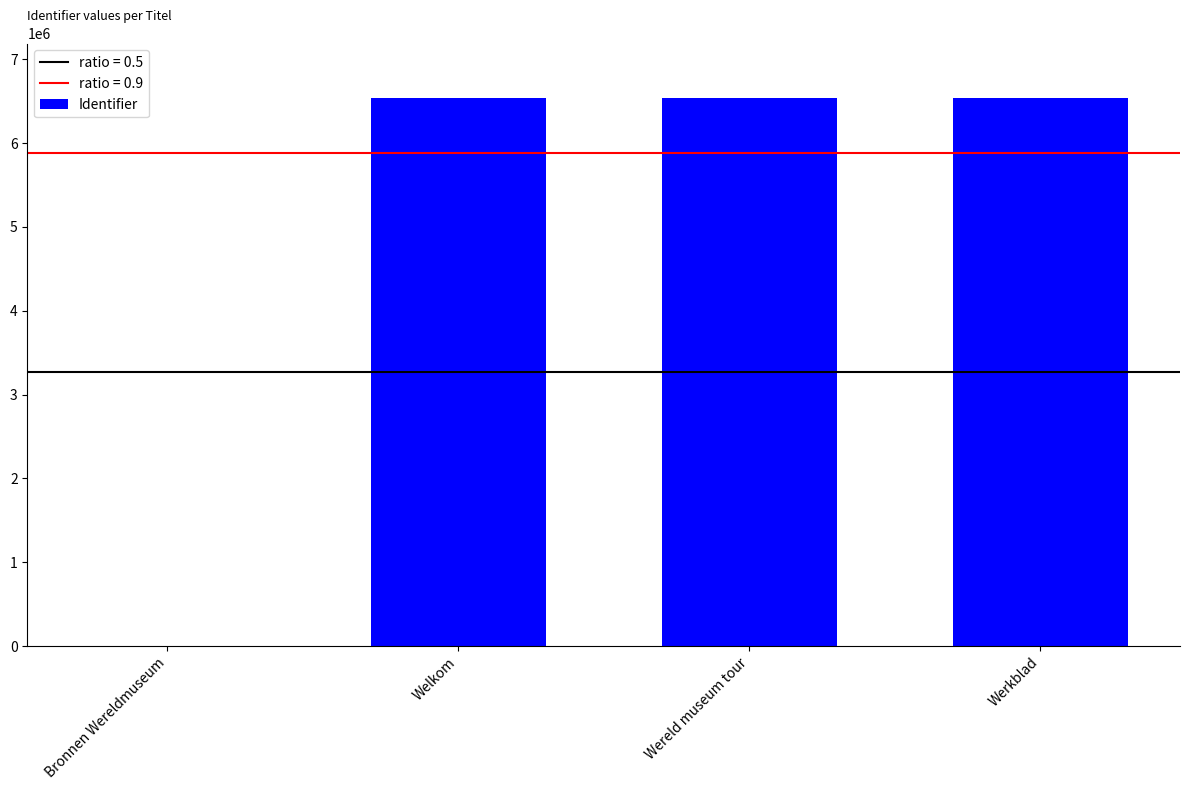

What is the sum of all values?

19601389